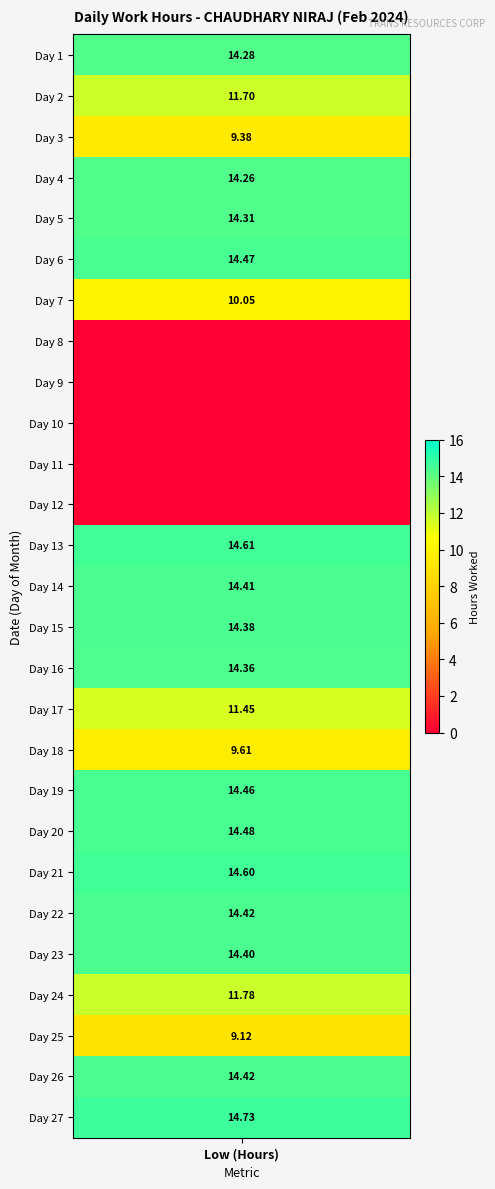

At how many categories does at least one series exceed 13?

1